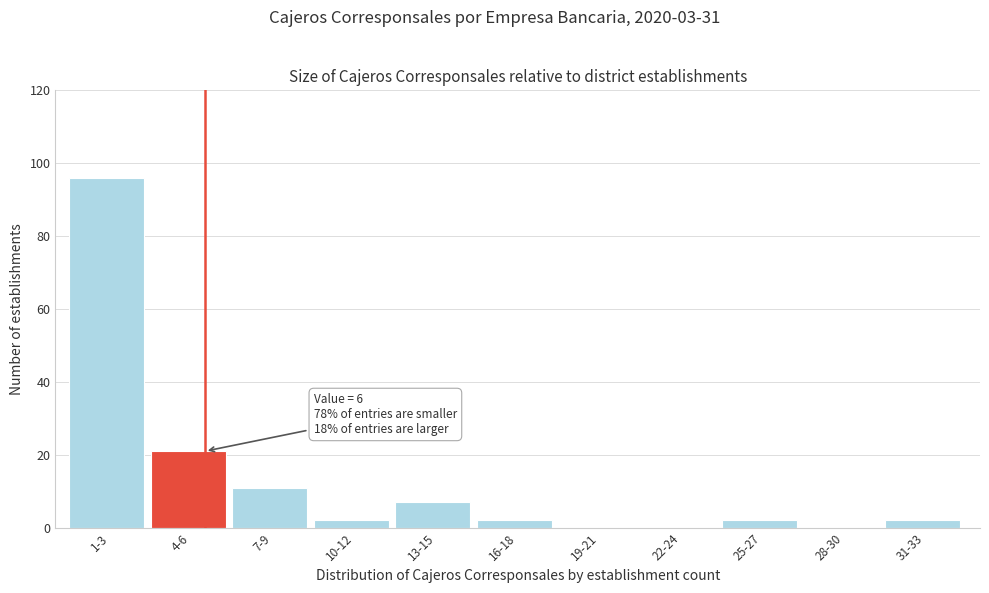

Reading left to right, what are all the values shown in this chart?

1-3=96	4-6=21	7-9=11	10-12=2	13-15=7	16-18=2	19-21=0	22-24=0	25-27=2	28-30=0	31-33=2